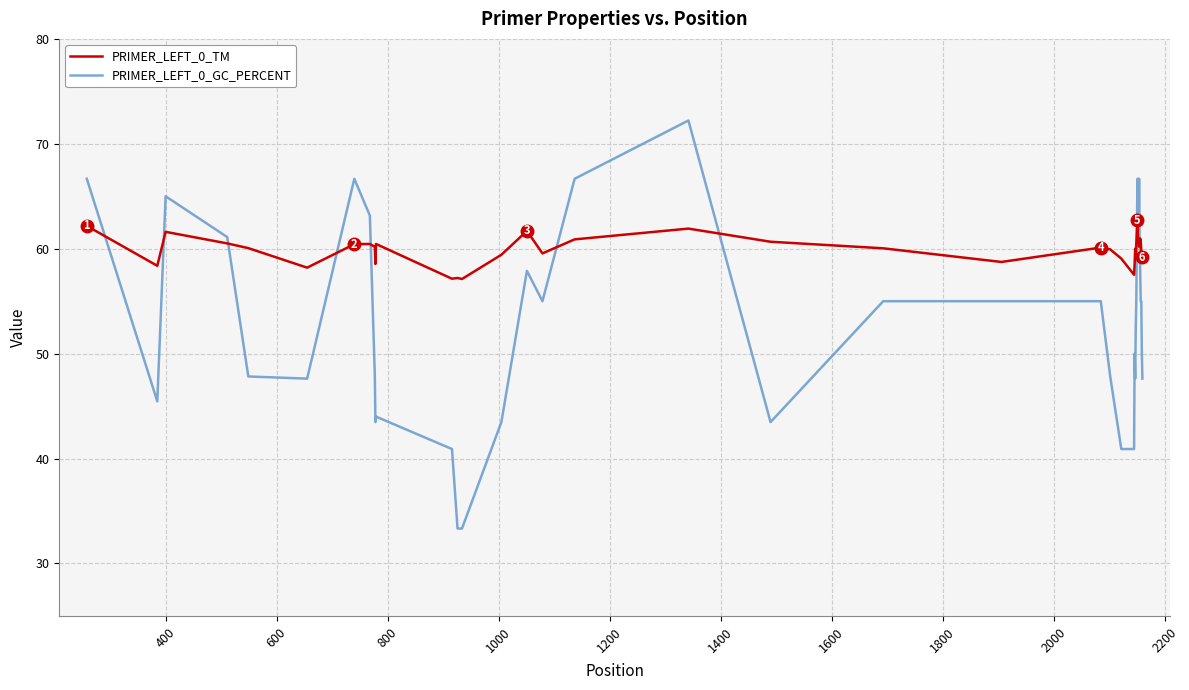

What is the highest value of the PRIMER_LEFT_0_TM series?

62.7